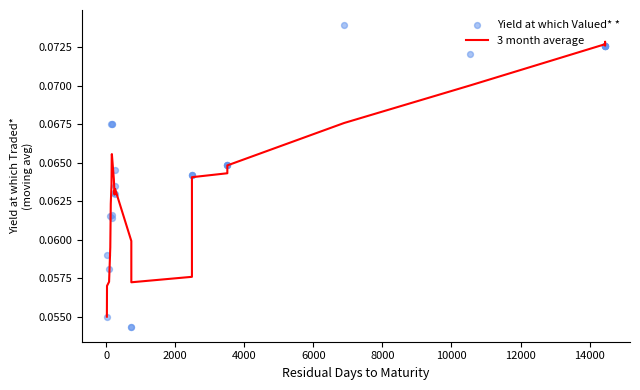

Is the value of 3 month average at 22 greater than the value of Yield at which Valued* * at 16000?

Yes